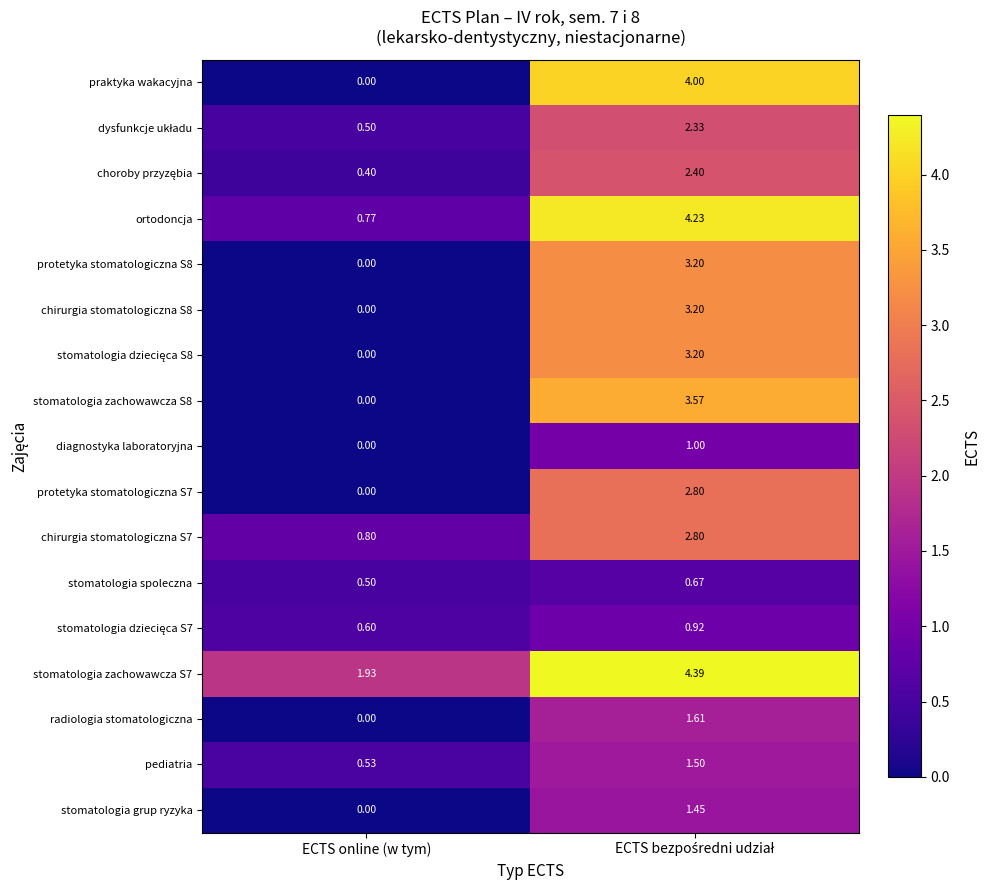

Which series has the largest range (max minus min)?

praktyka wakacyjna